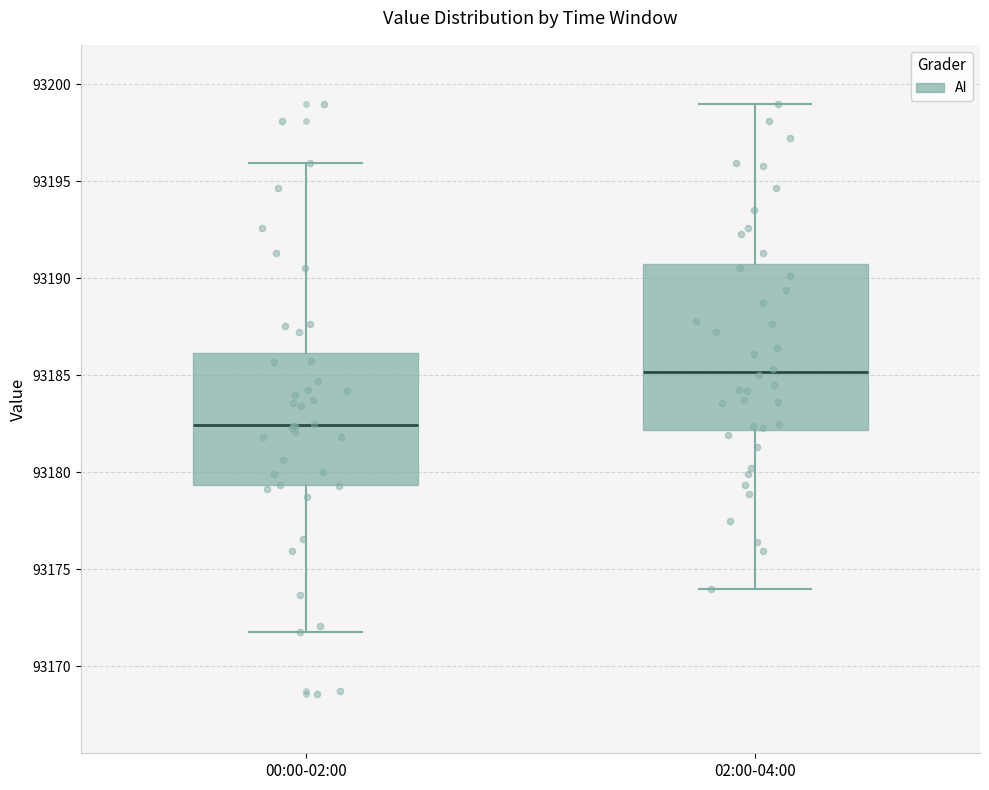

Reading left to right, read every box against the y-axis: the position of its median line, the range the box covers, and the ends of its whiskers. The values are not printed on the chart, so give them approximately, as read against the axis.

00:00-02:00: median 93182.5, box 93179.5 to 93186.0, whiskers 93172.0 to 93196.0
02:00-04:00: median 93185.0, box 93182.0 to 93190.5, whiskers 93174.0 to 93199.0